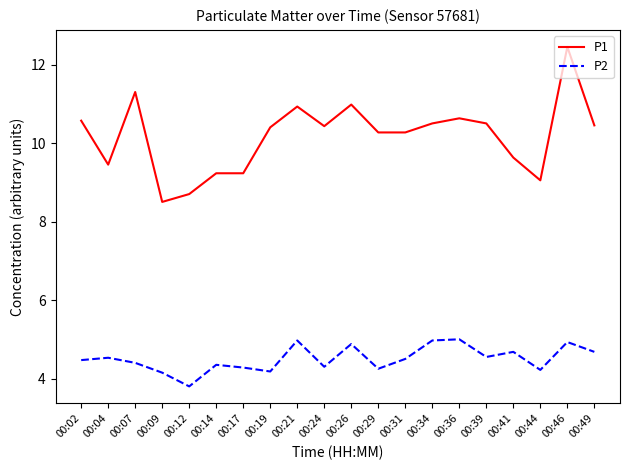

What is the total value across all series at 00:49?

15.1